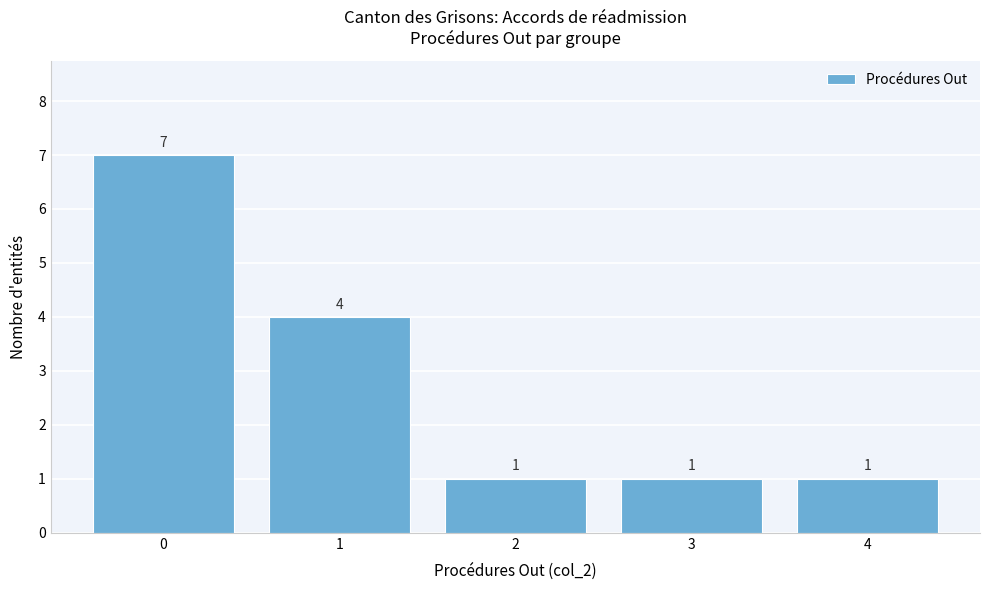

Reading left to right, transcribe all the data shown in this chart.

7	4	1	1	1